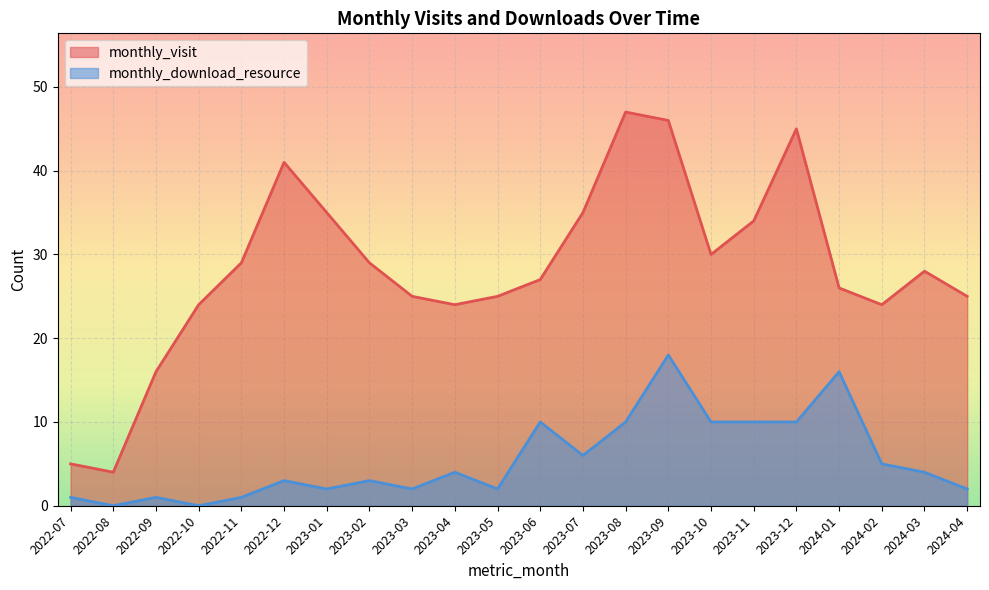

Which category has the highest value in the monthly_visit series?

2023-08